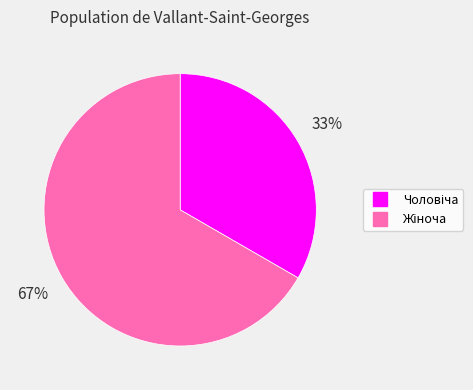

Does any single category account for the majority?

Yes